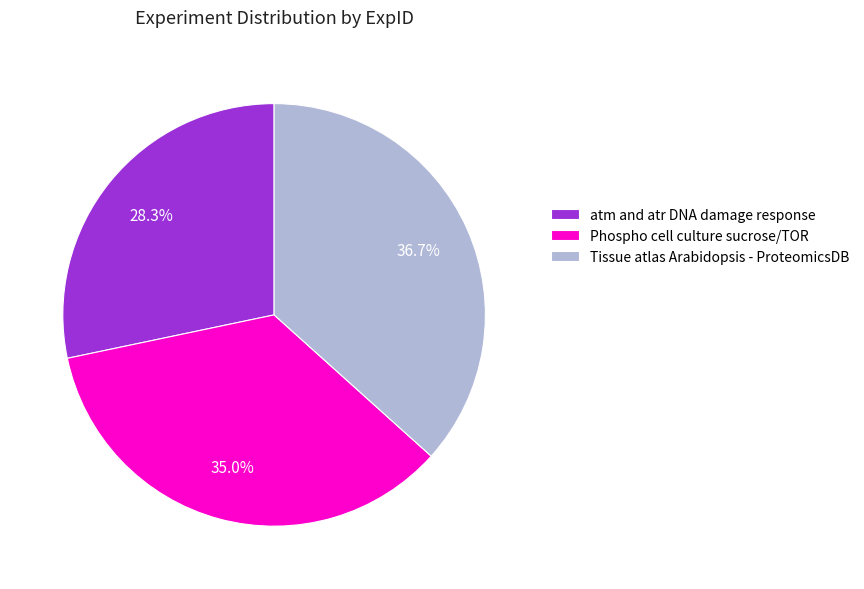

Approximately how many times larger is the value at Phospho cell culture sucrose/TOR compared to atm and atr DNA damage response?

1.2